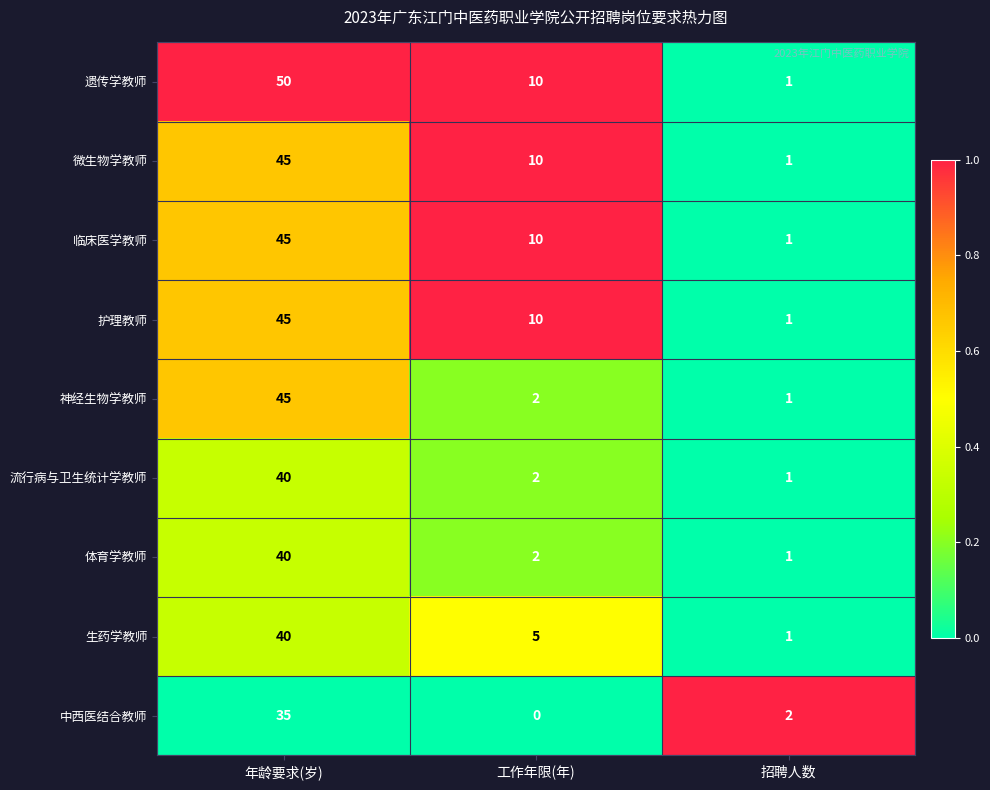

Count the number of data series in this chart.

9